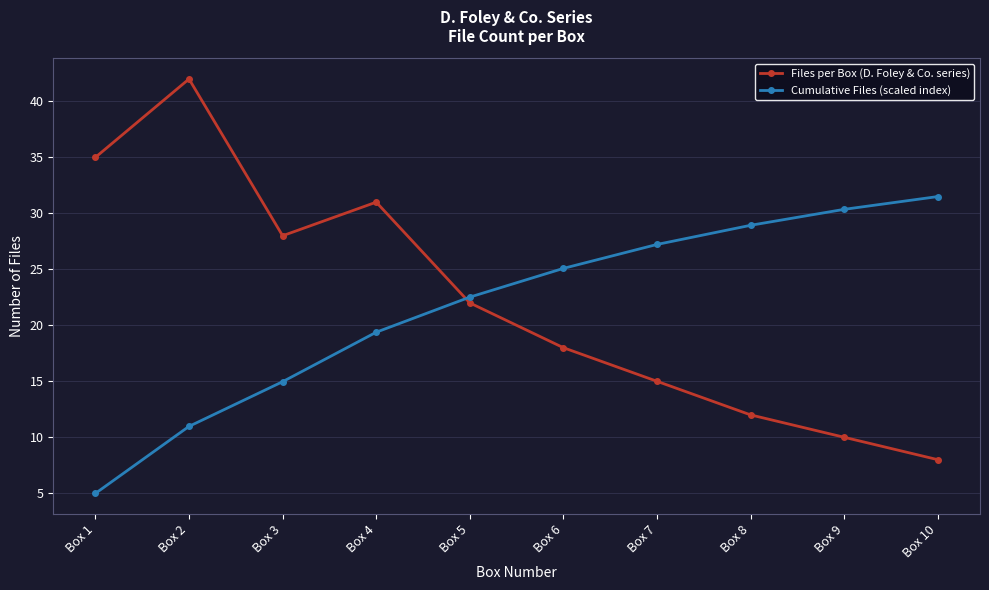

The value of Files per Box (D. Foley & Co. series) at Box 1 is 35.0. True or false?

True